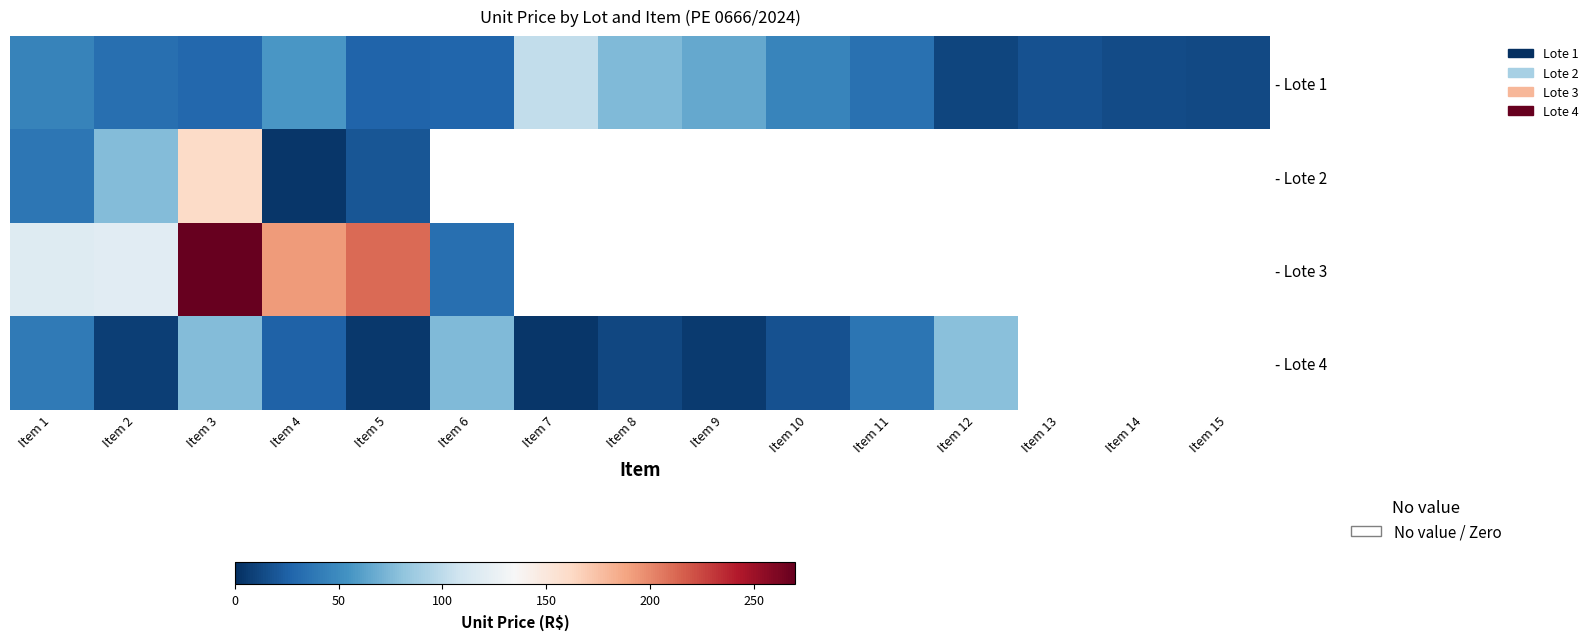

At Item 4, list the series in order from smallest to largest.

- Lote 2, - Lote 4, - Lote 1, - Lote 3